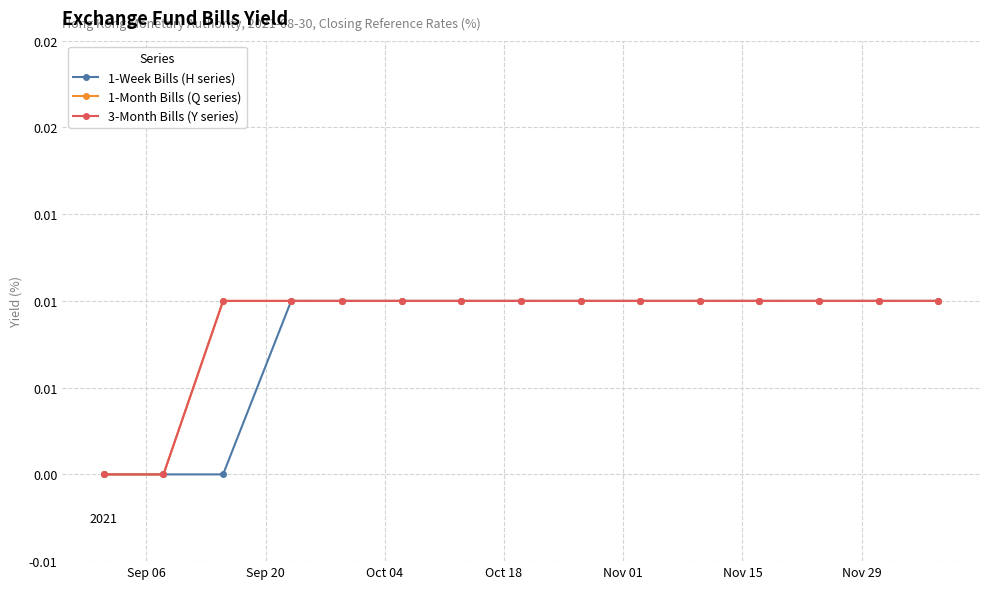

Is this an area chart (filled region under the line)?

No